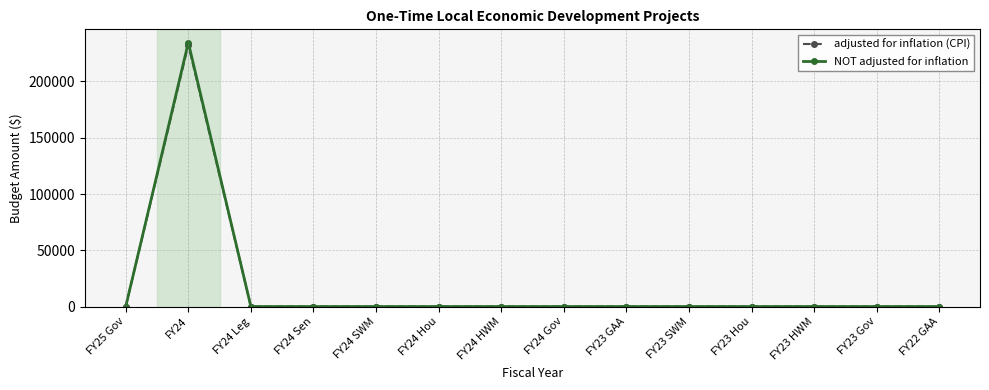

How many data points does each series have?

14